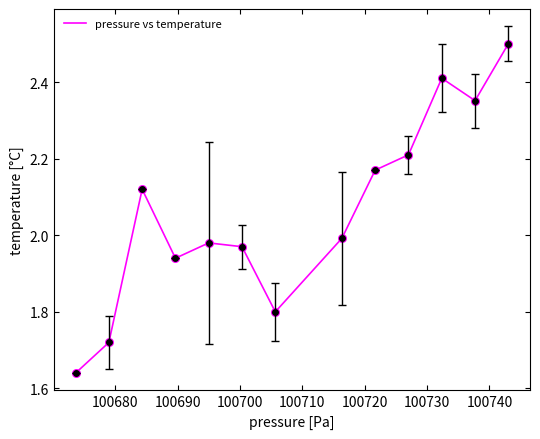

What is the difference between the maximum and minimum values?

0.9